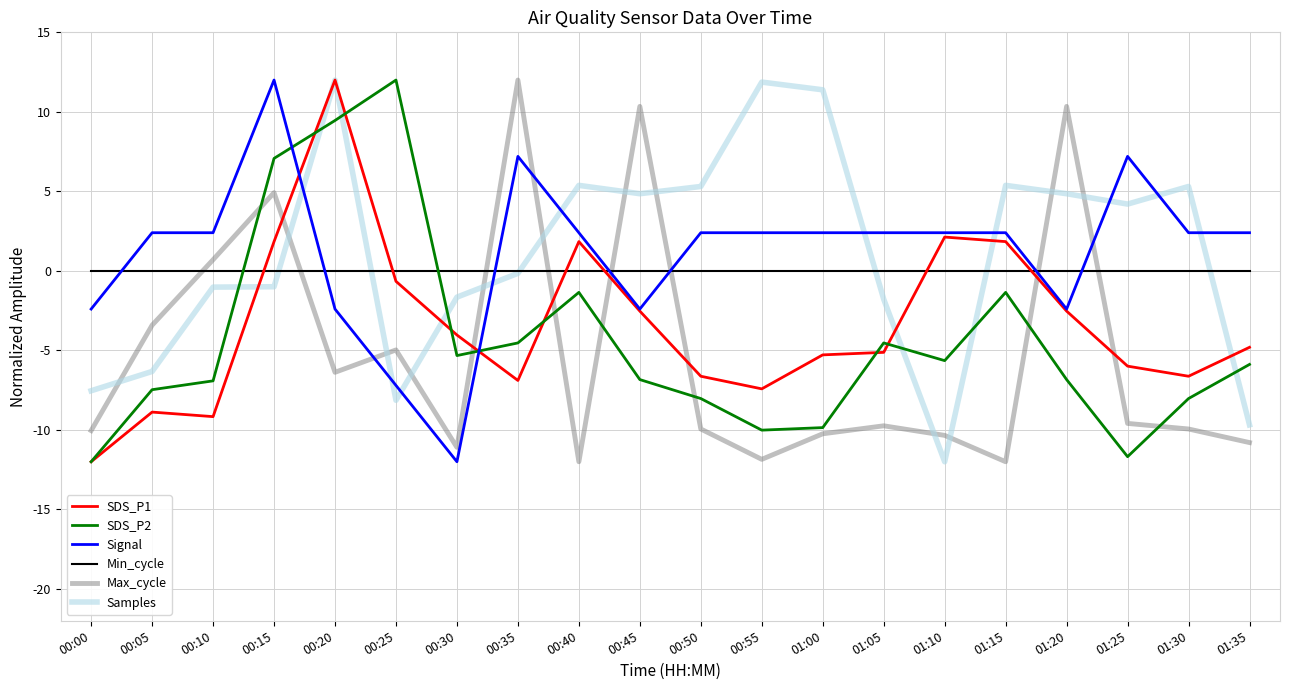

At which category does Max_cycle reach its first local valley?

00:20